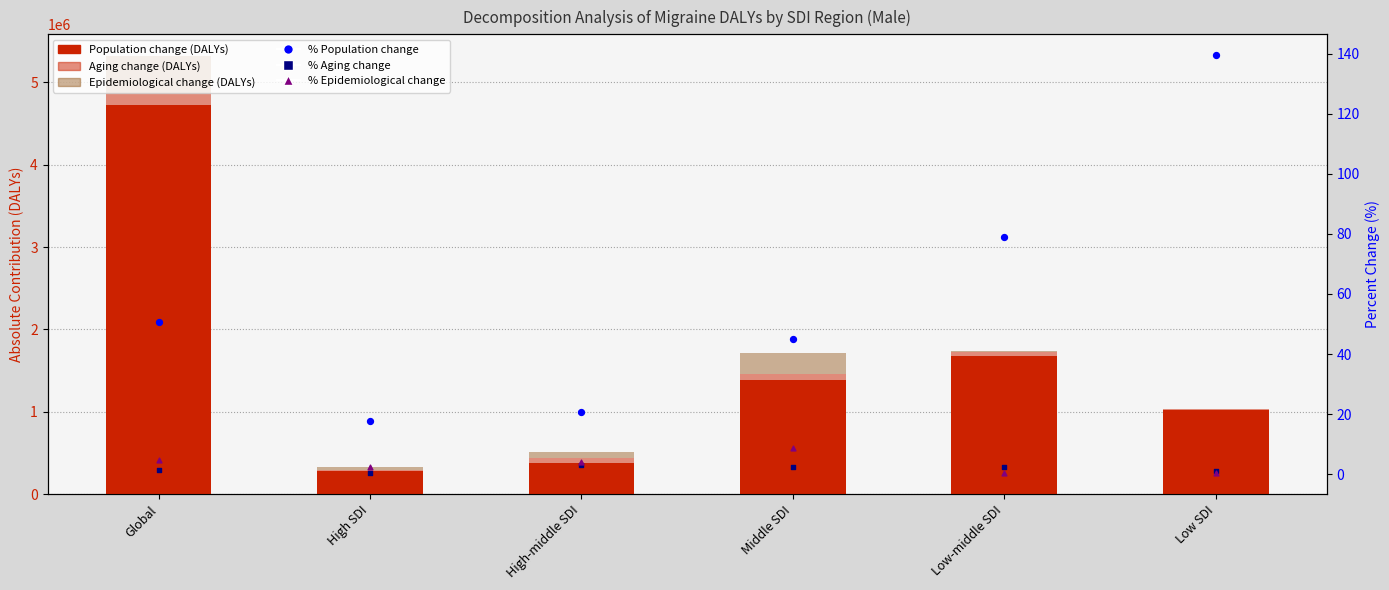

Which series has the largest Y range (max minus min)?

Population change